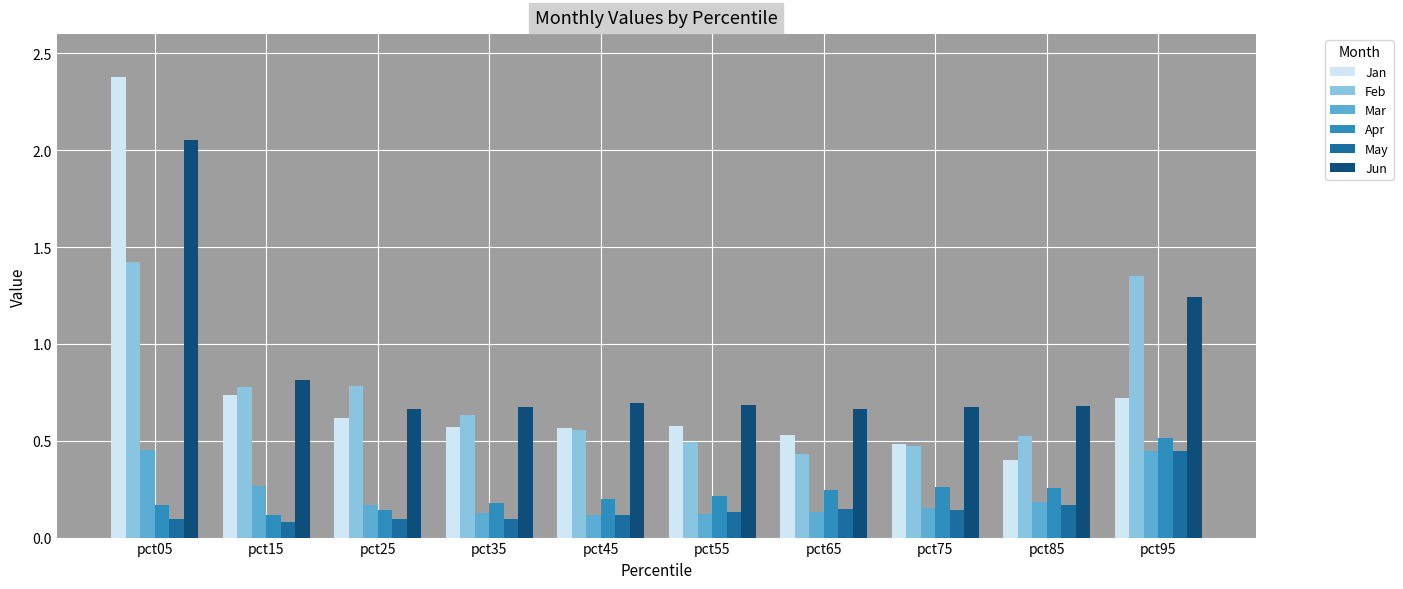

How many bars are there in each group?

6